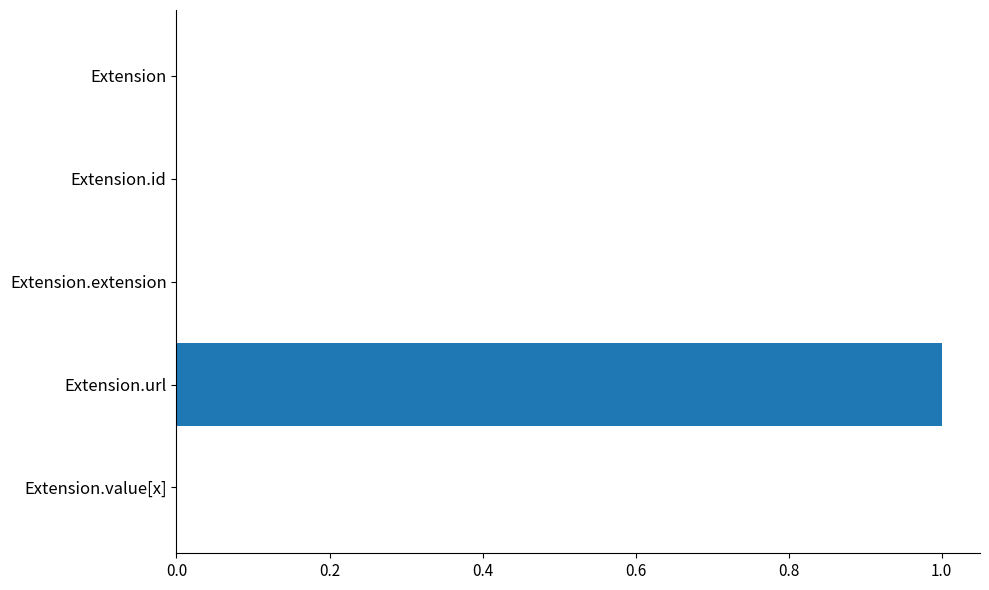

True or false: the data shows 0 at Extension.extension.

True